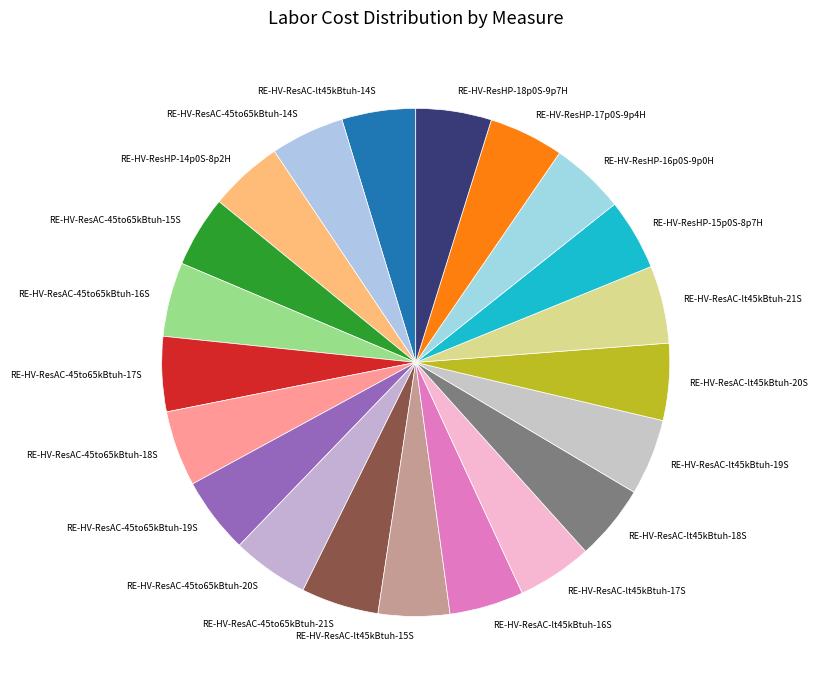

Is the sum of RE-HV-ResHP-17p0S-9p4H and RE-HV-ResAC-45to65kBtuh-17S greater than half?

No